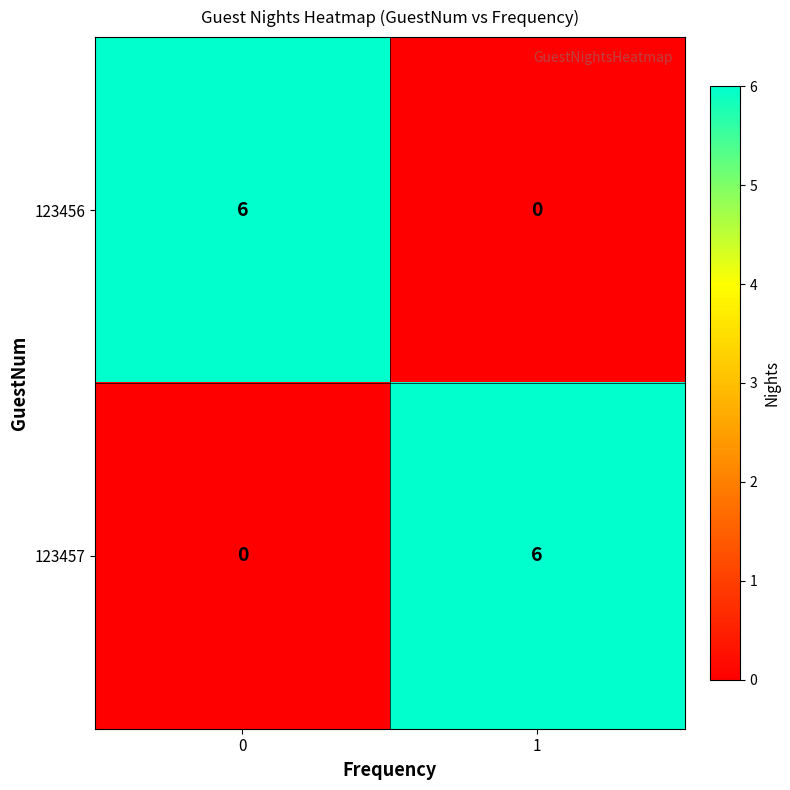

The value of 123456 at 1 is 0. True or false?

True